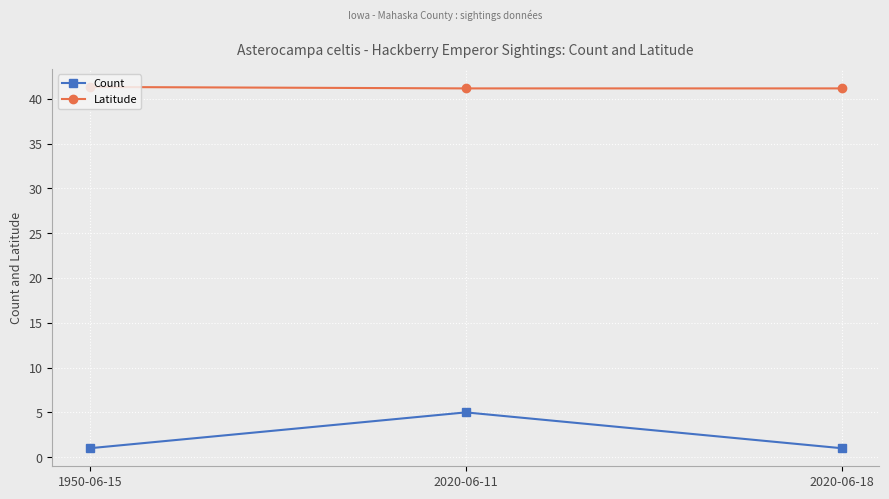

Rank the series by their maximum value, from lowest to highest.

Count, Latitude